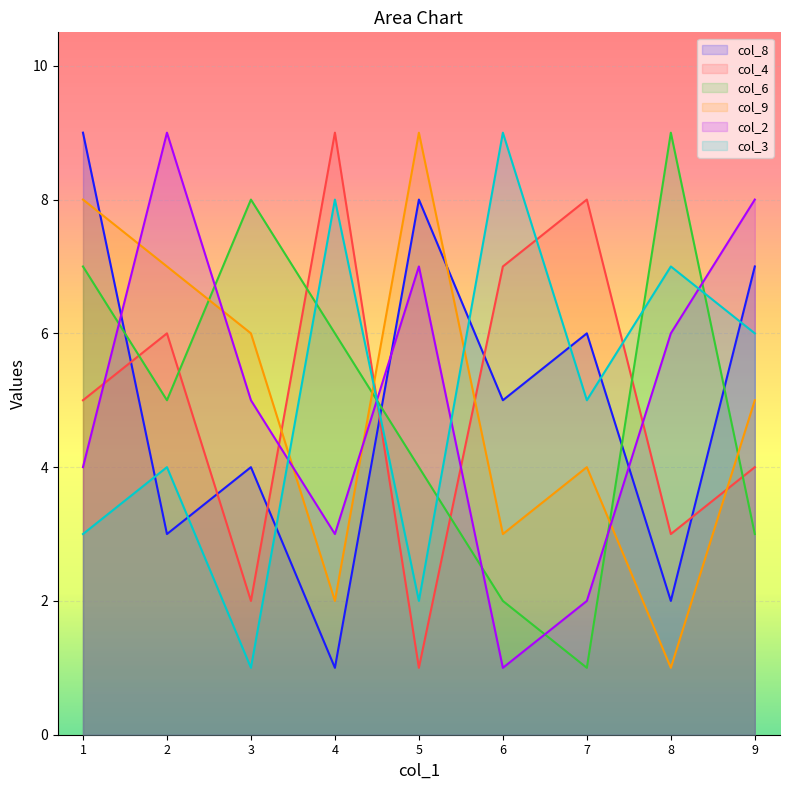

Is the value of col_9 at 1 greater than the value of col_8 at 9?

Yes